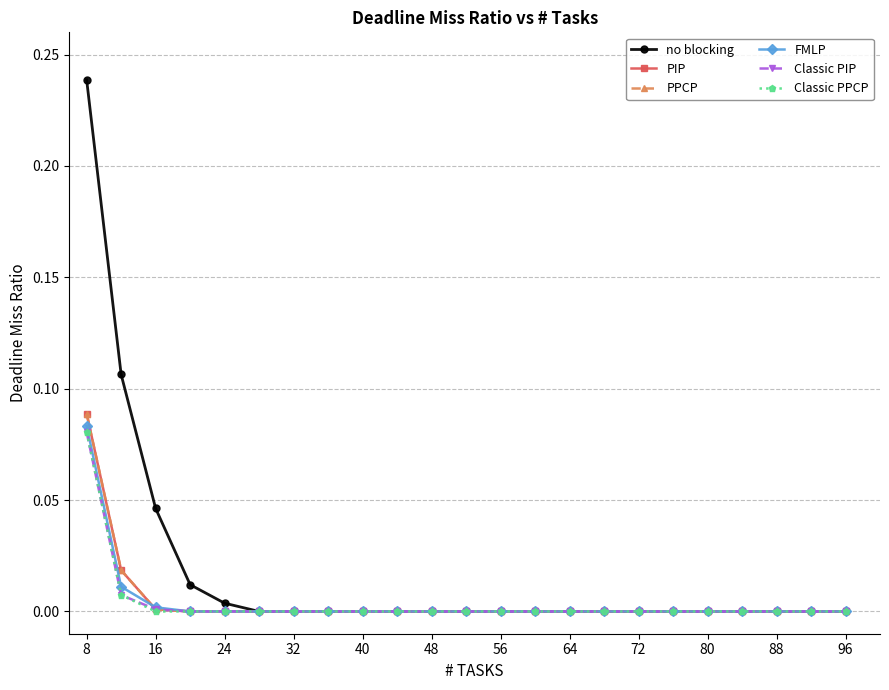

Does the chart have visible grid lines?

Yes